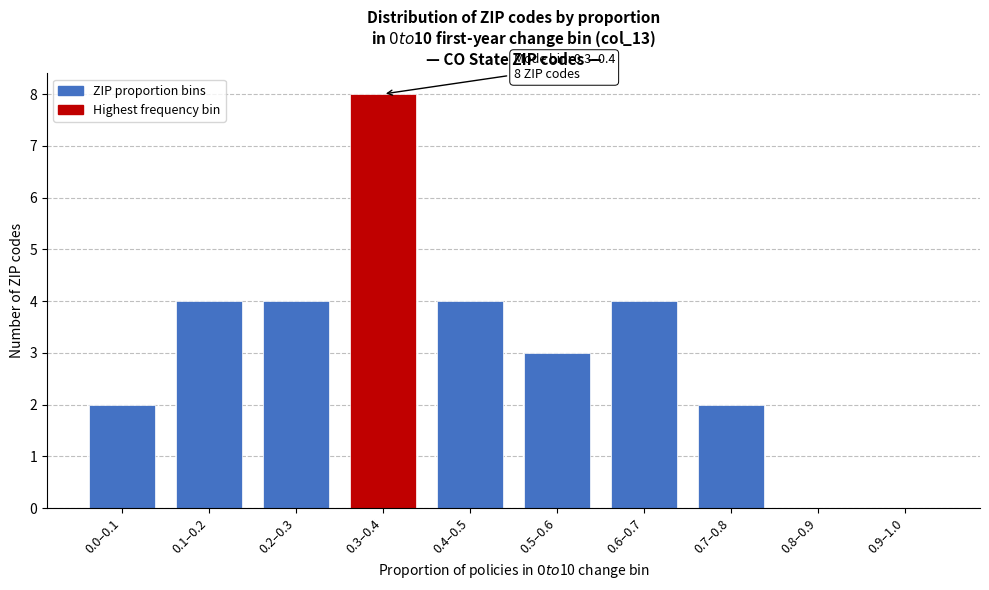

Reading left to right, transcribe all the data shown in this chart.

0.0–0.1=2	0.1–0.2=4	0.2–0.3=4	0.3–0.4=8	0.4–0.5=4	0.5–0.6=3	0.6–0.7=4	0.7–0.8=2	0.8–0.9=0	0.9–1.0=0